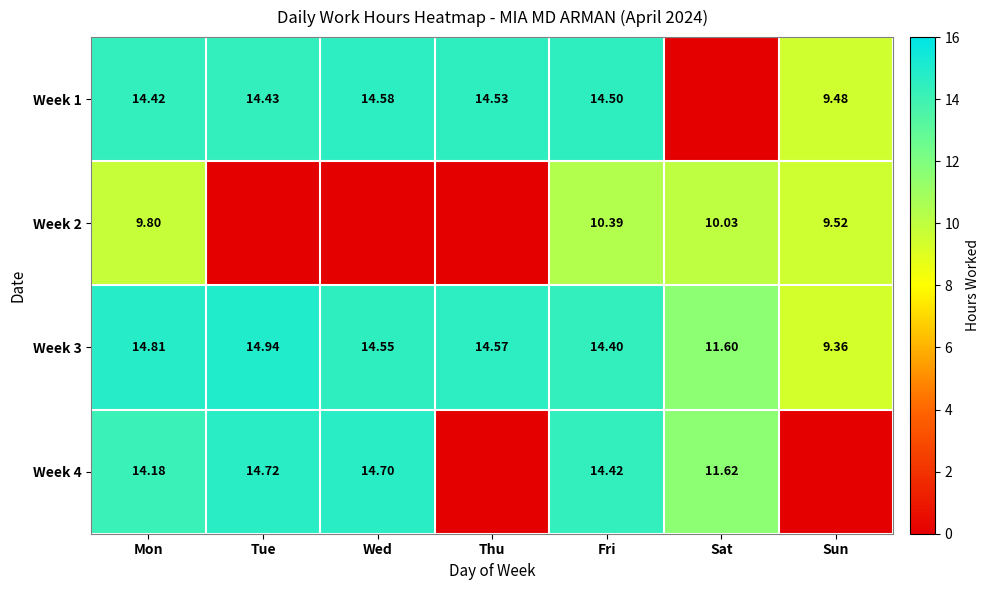

How many categories are shown in the chart?

7